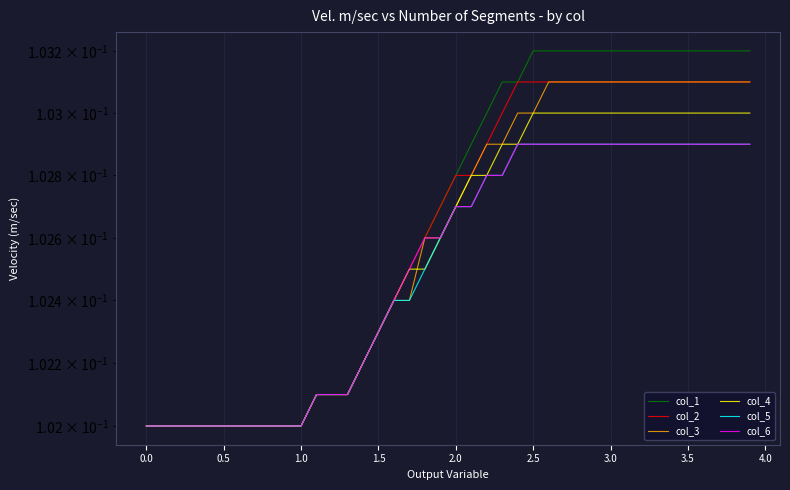

True or false: col_6 has a value of 0.1 at 1.0.

True